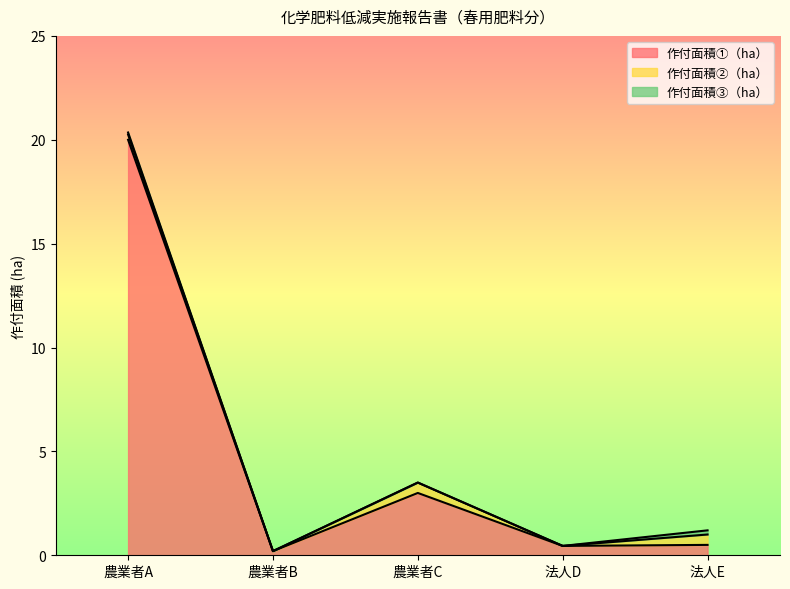

The value of 作付面積②（ha） at 法人E is 0.5. True or false?

True